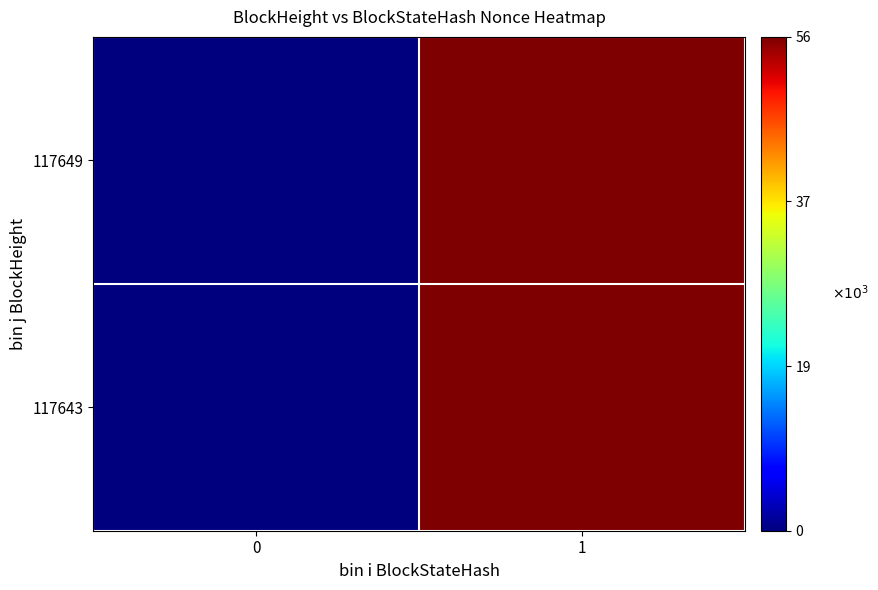

What is the total value across all series at 1?

111888